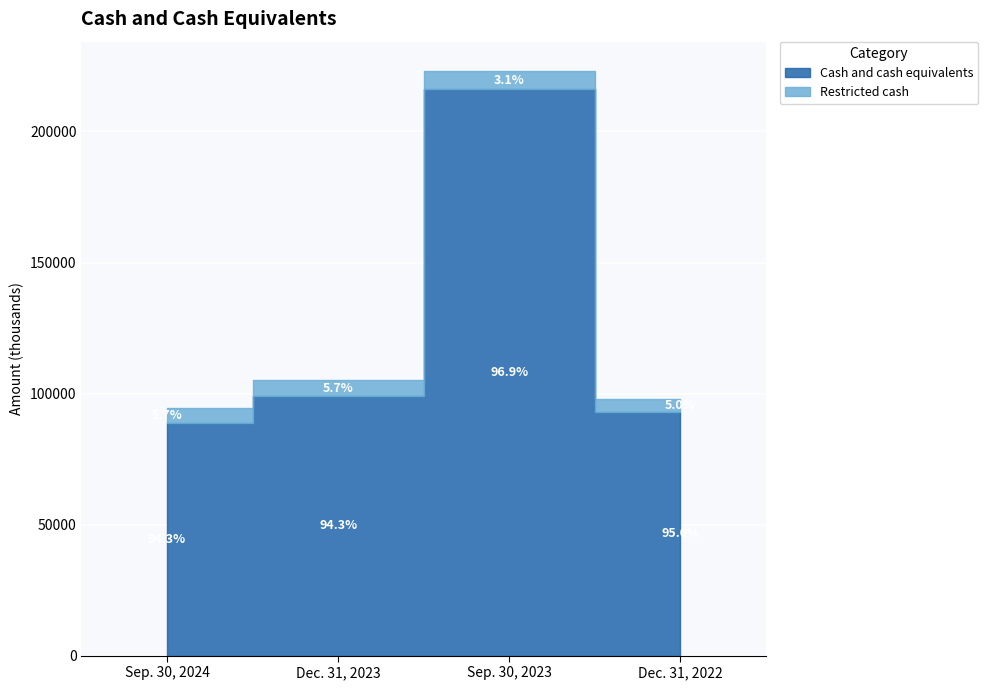

What are all the series names shown in the legend?

Cash and cash equivalents, Restricted cash